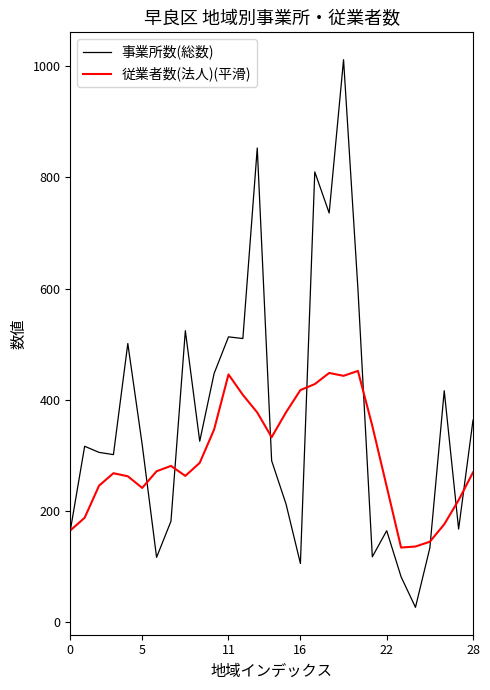

How many lines are shown in the chart?

2